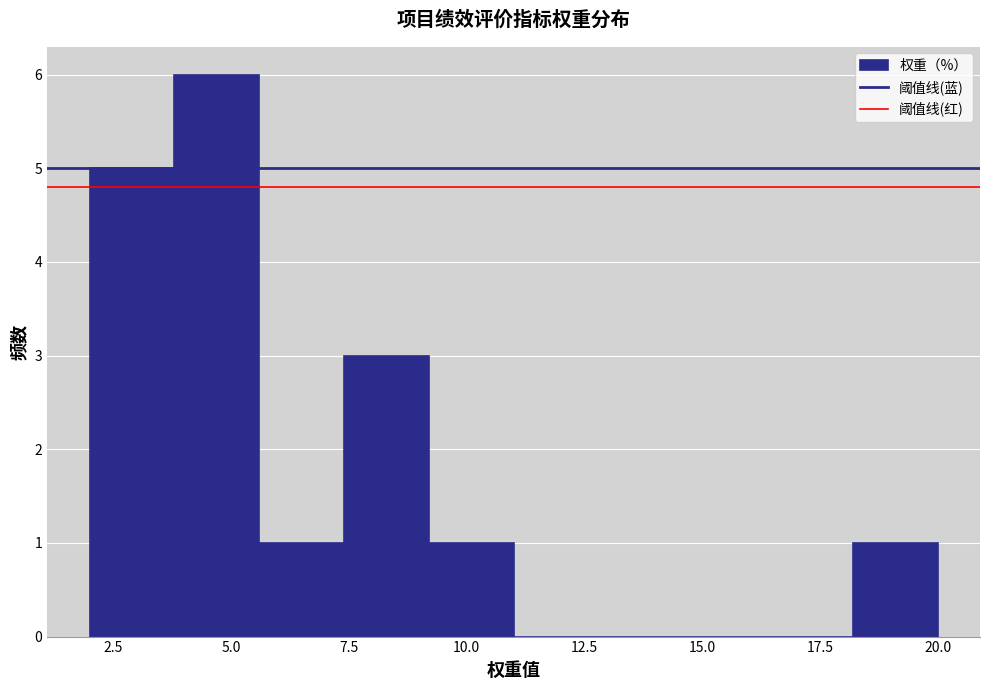

Read against the x-axis, roughly where is the centre of the tallest bar?

4.5